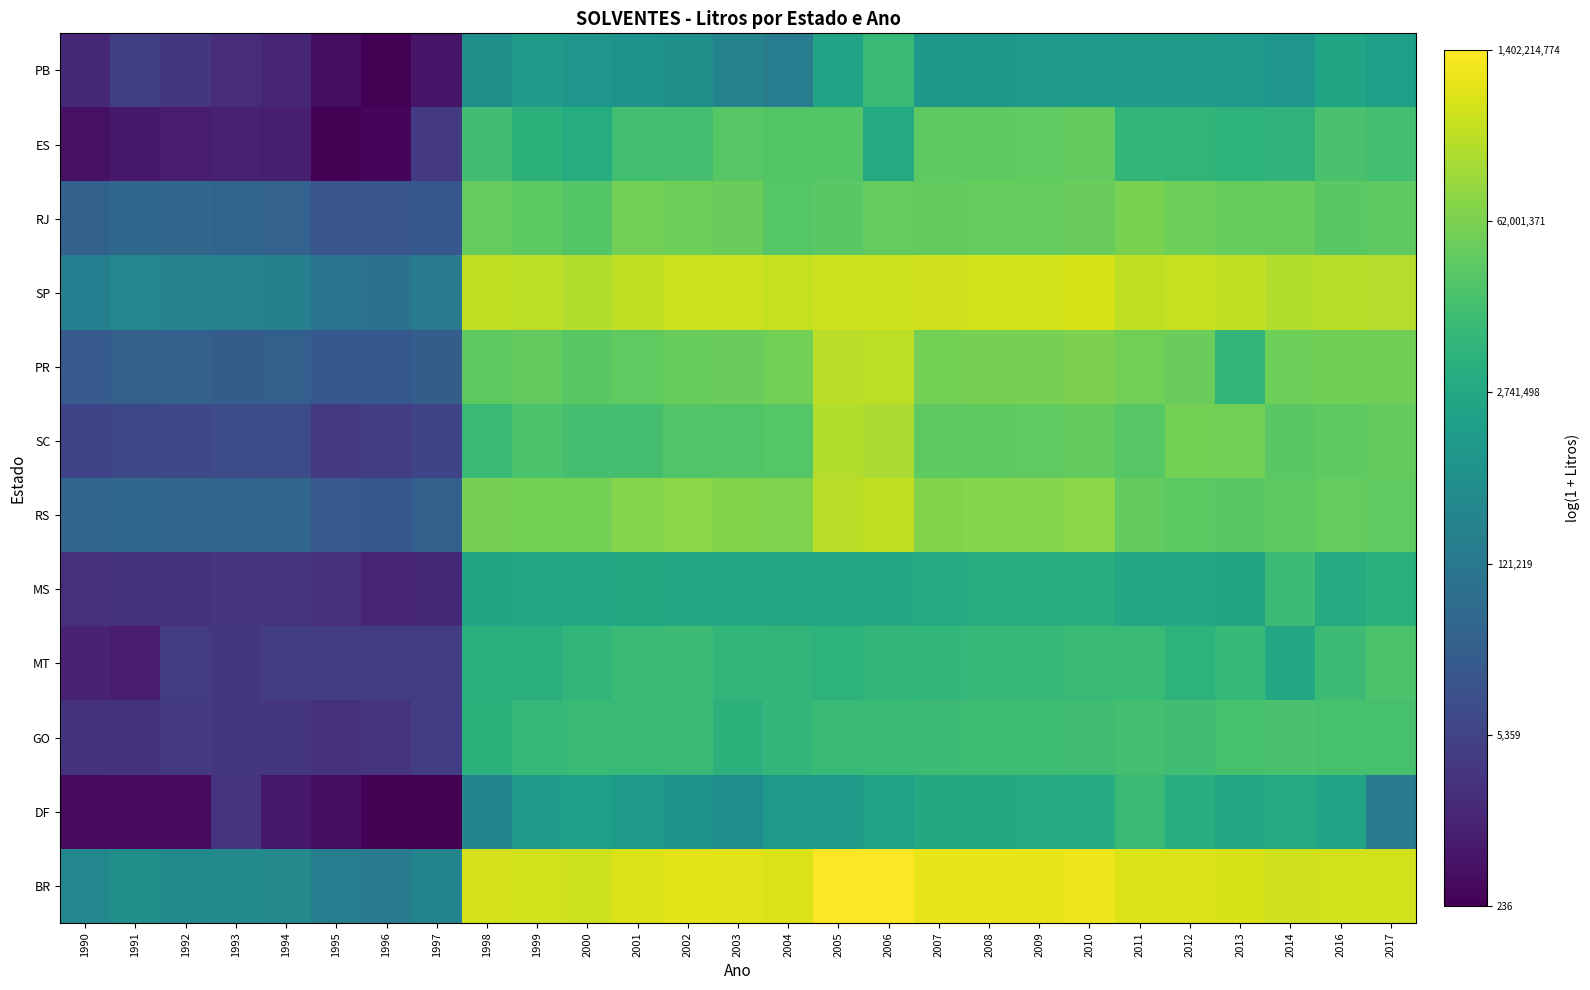

List the series in order of their peak value, highest first.

BR, SP, RS, PR, SC, RJ, ES, MT, GO, MS, DF, PB